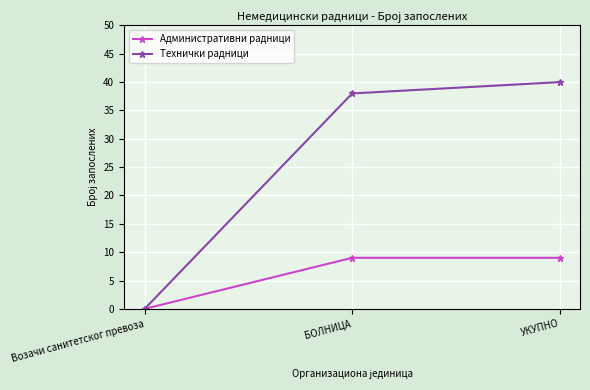

What is the maximum value shown in the chart?

40